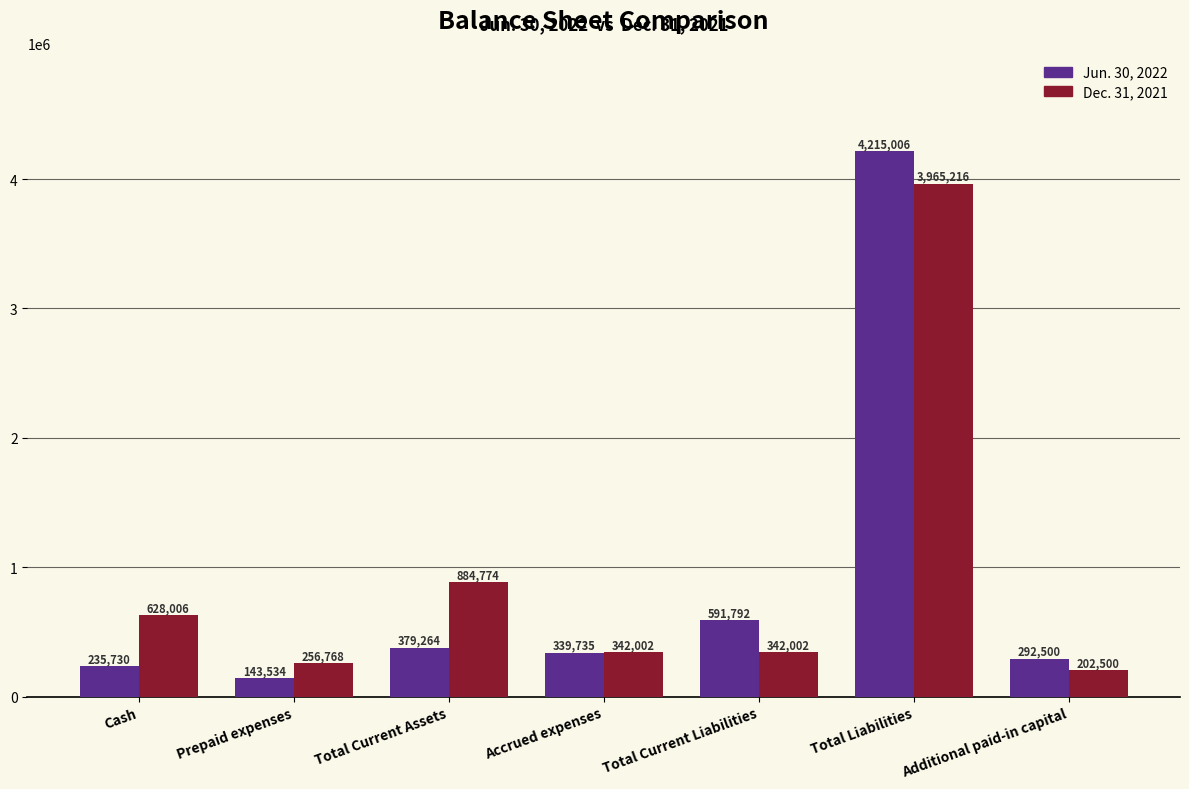

The value of Dec. 31, 2021 at Total Current Assets is 884774. True or false?

True